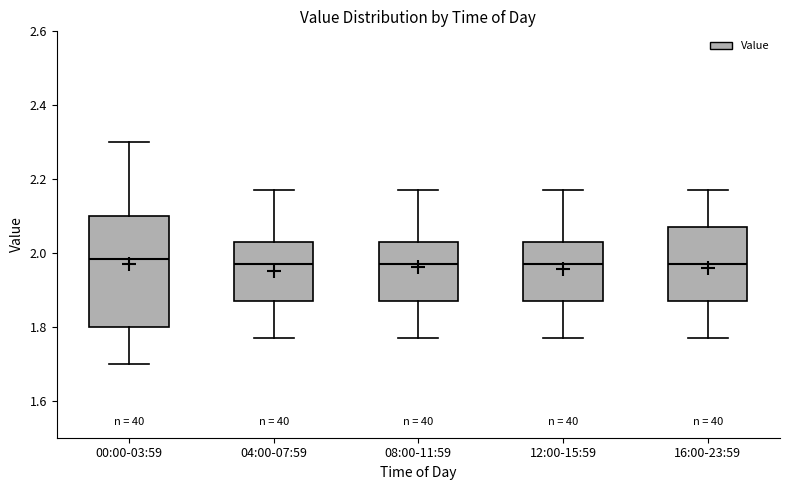

Comparing the boxes themselves (not the whiskers), which one is the tallest?

00:00-03:59